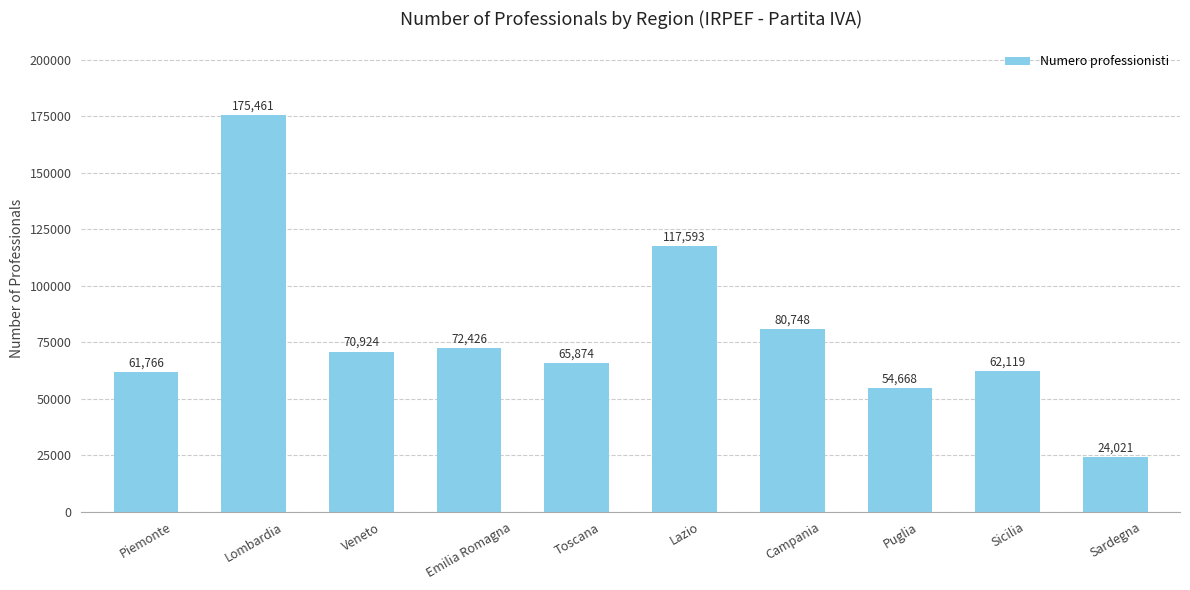

Where is the data nearest to the value 99741?

Lazio